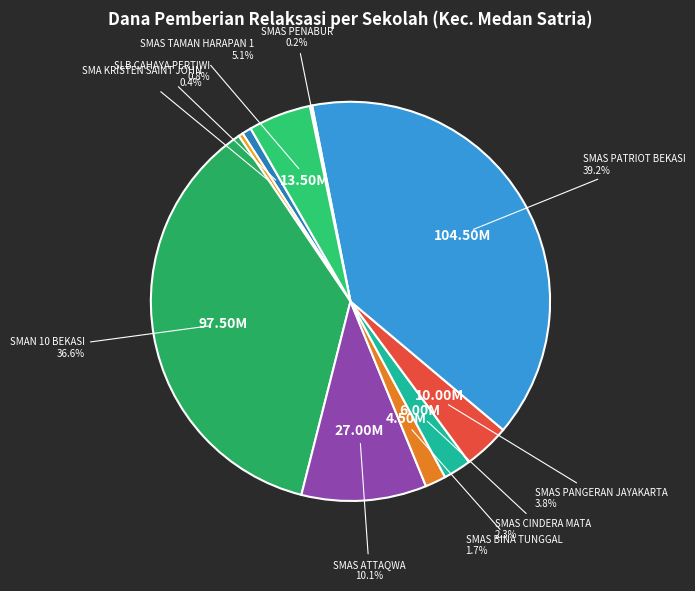

Which has a higher value, SMAS TAMAN HARAPAN 1 or SMAS PANGERAN JAYAKARTA?

SMAS TAMAN HARAPAN 1